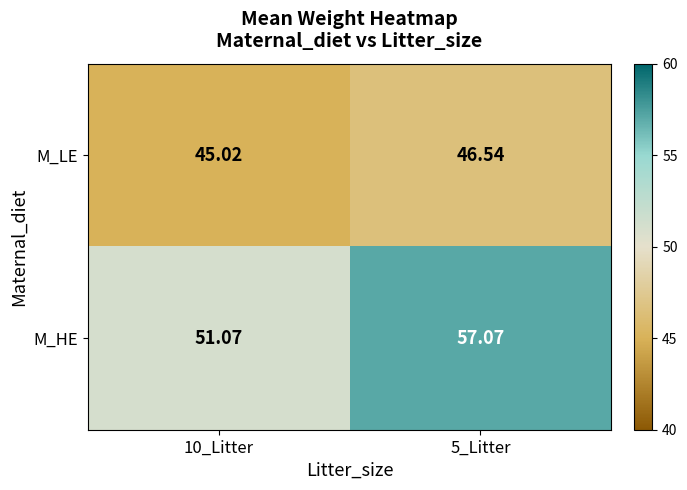

List the series in order of their peak value, highest first.

M_HE, M_LE